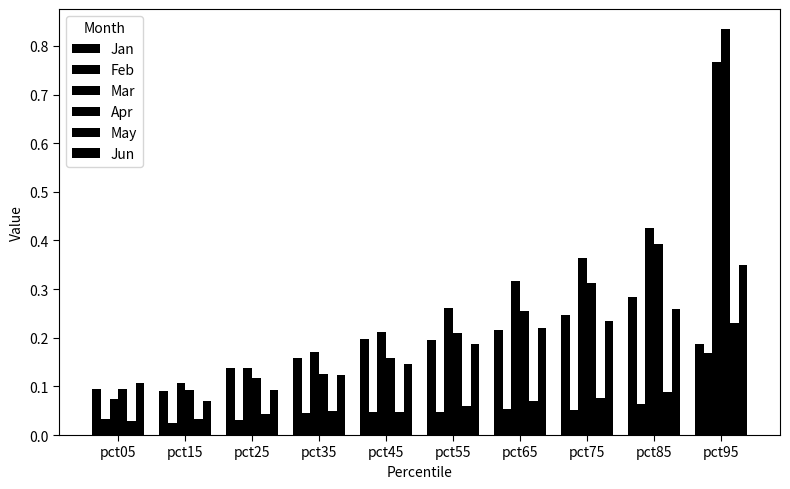

Between pct15 and pct75, which series saw the biggest shift?

Mar